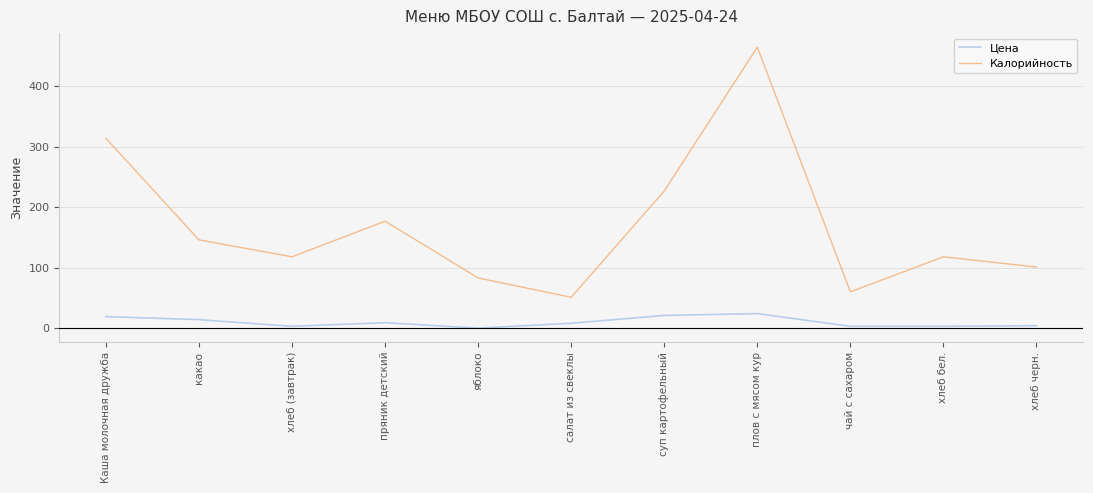

Read the Цена value at какао.

14